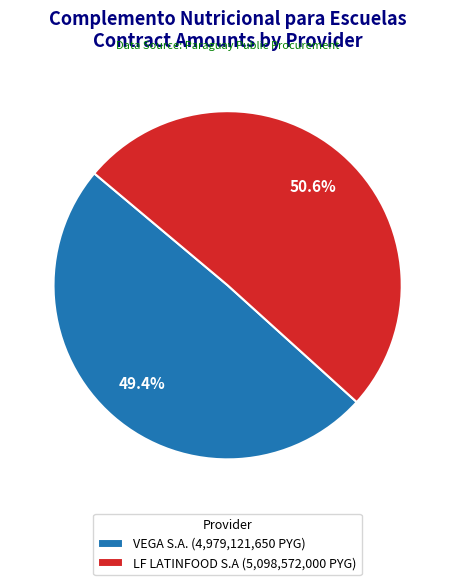

Count the number of slices in the pie.

2